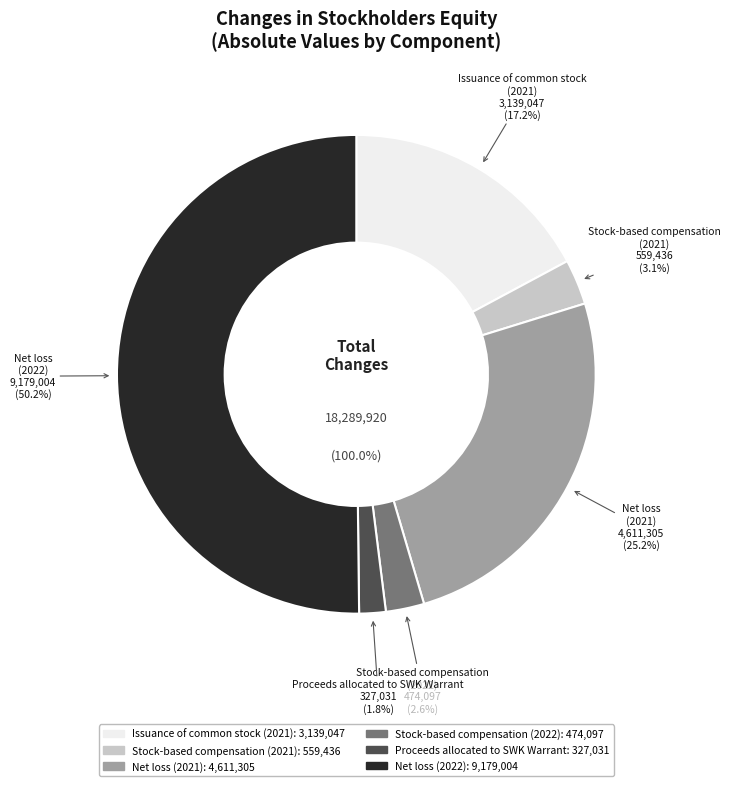

What is the ratio of the value at Stock-based compensation (2021) to the value at Net loss (2022)?

0.1